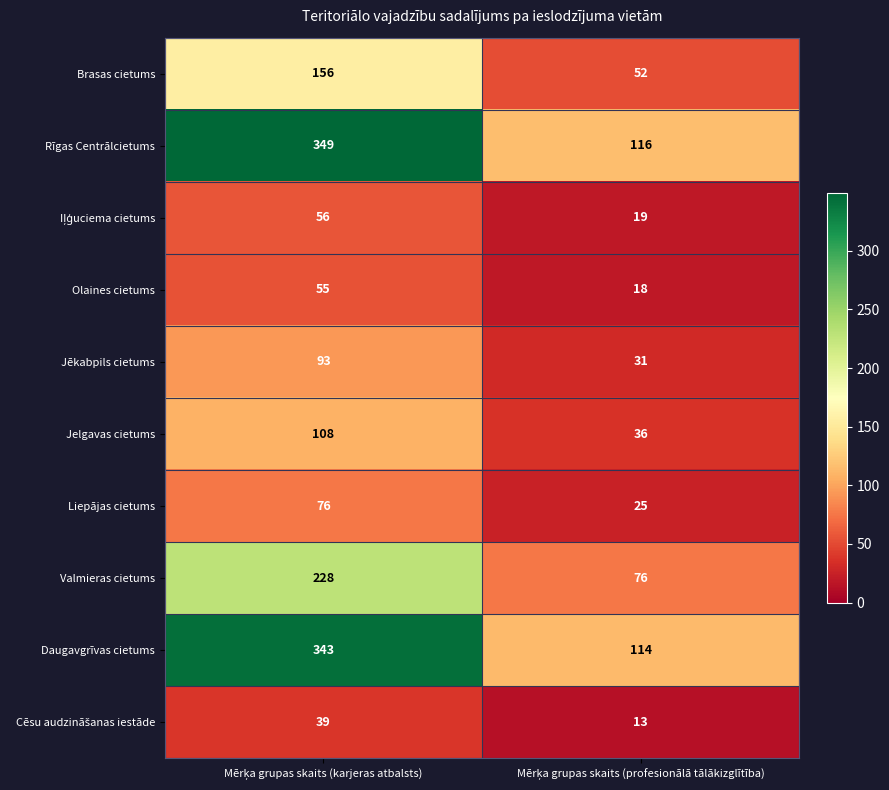

Count the number of data series in this chart.

10